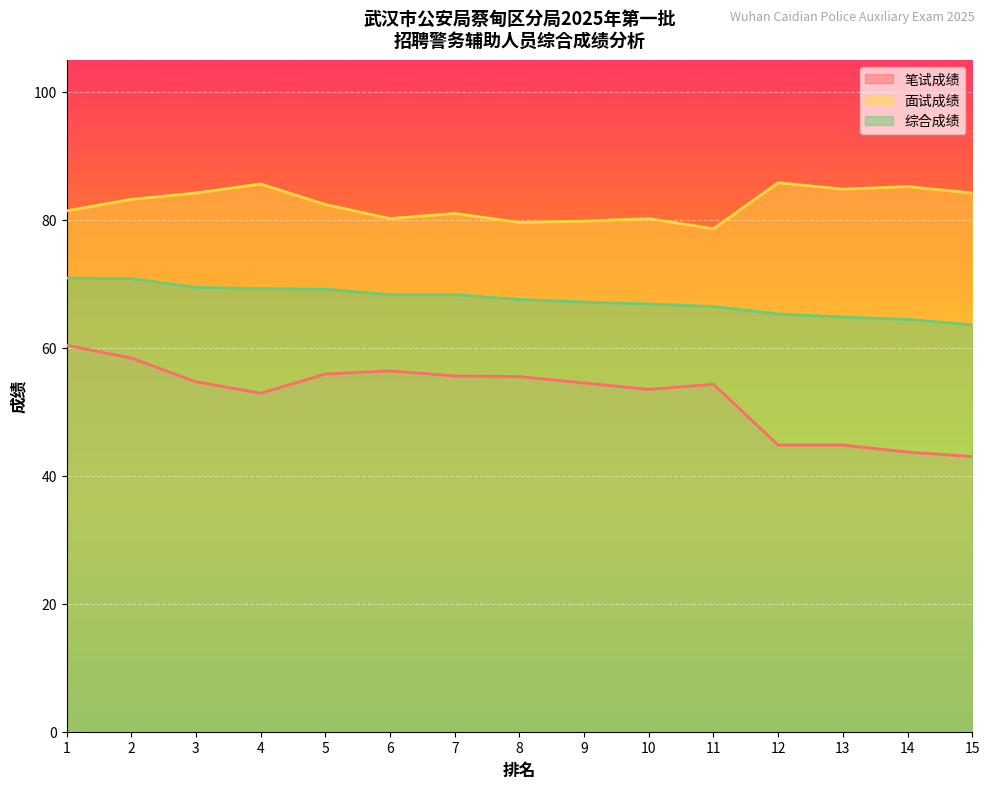

The value of 笔试成绩 at 15 is 43.0. True or false?

True